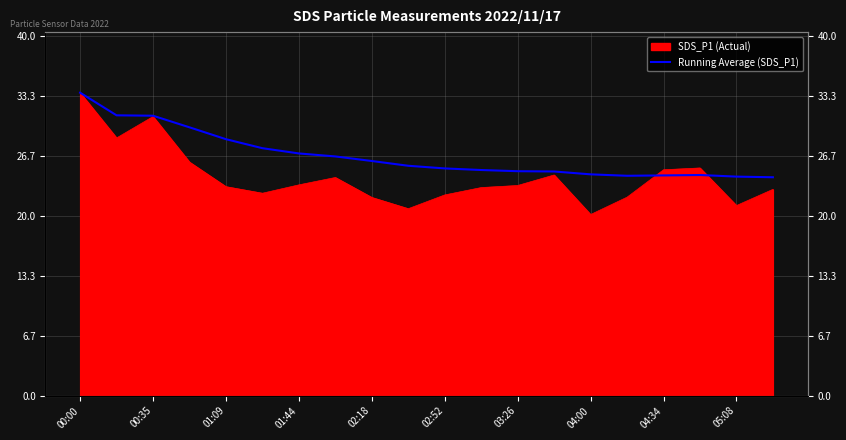

How many lines are shown in the chart?

1